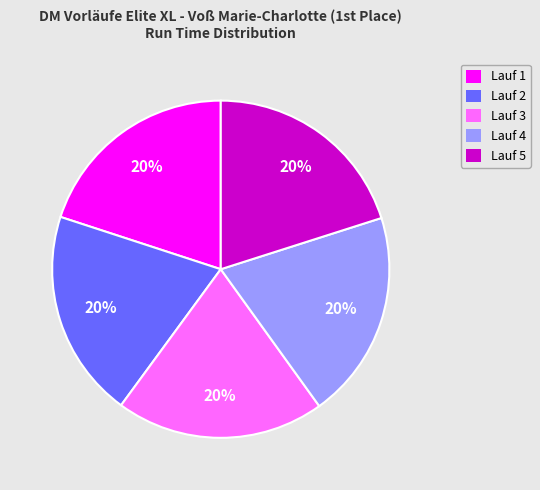

The Lauf 5 slice represents 20% of the pie. True or false?

True